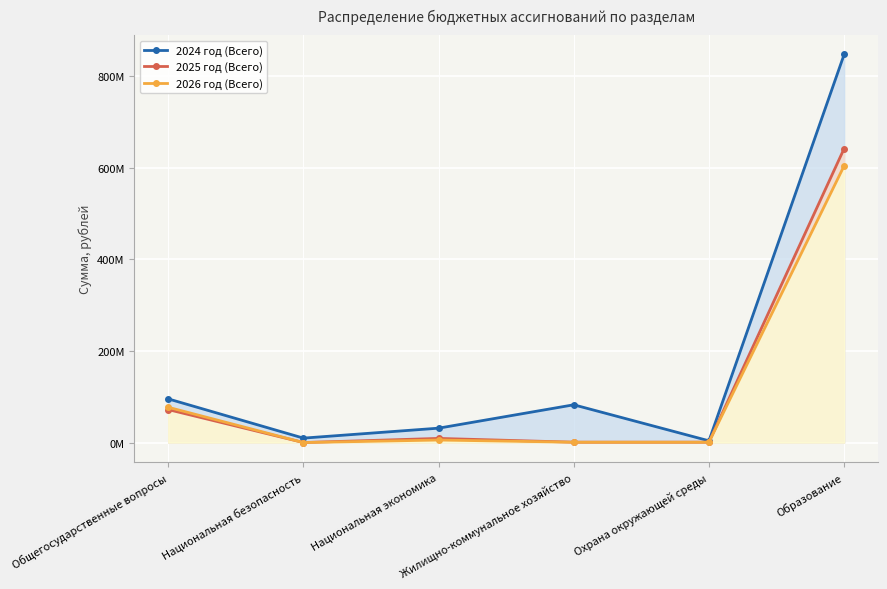

True or false: 2025 год (Всего) has a value of 12438015.7 at Национальная экономика.

False